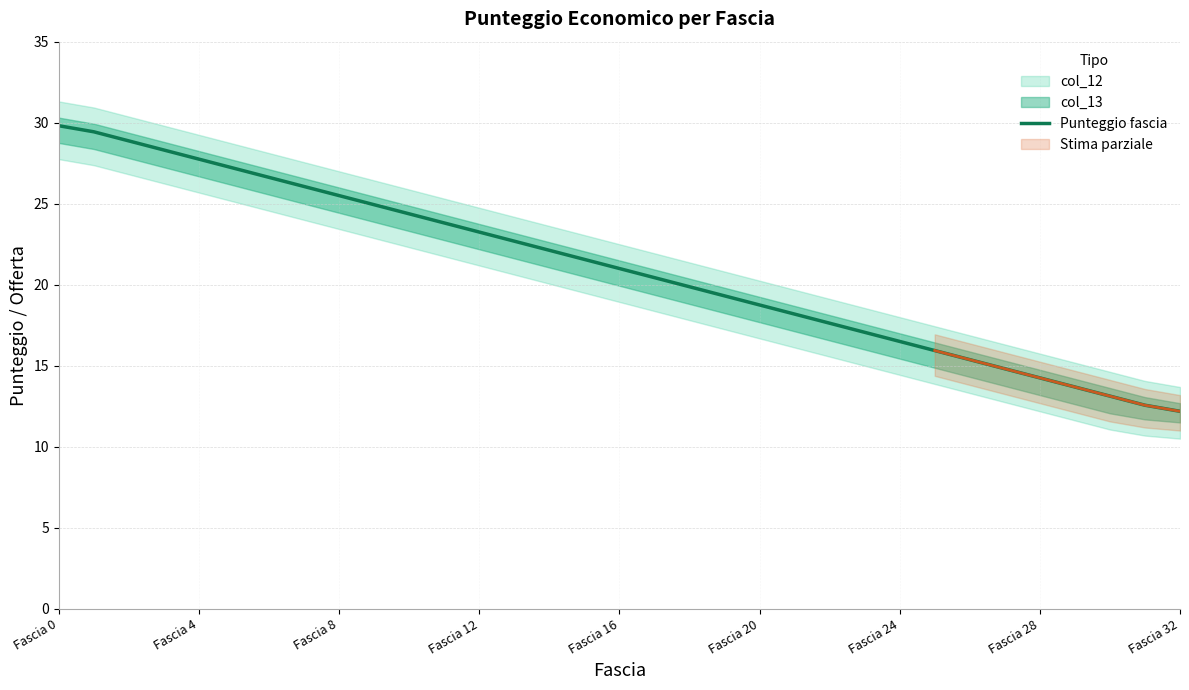

How many data points are above 21?

16